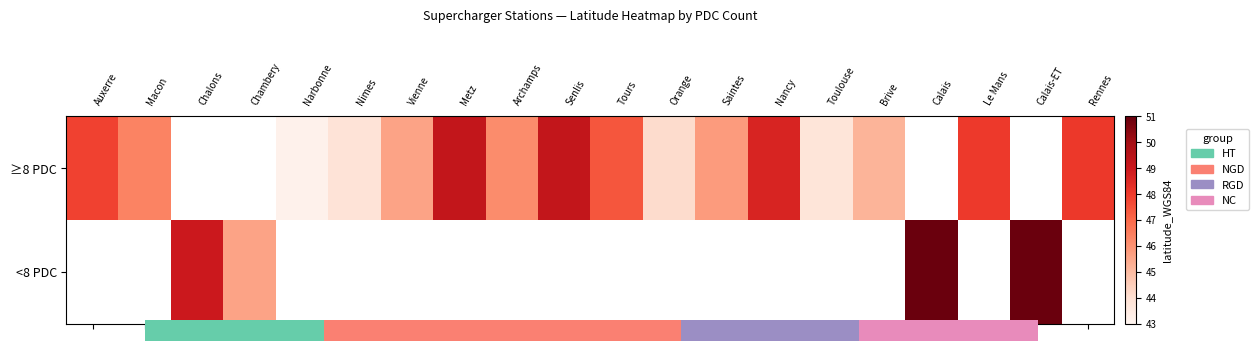

The ≥8 PDC series shows 74.3 at Nancy. True or false?

False